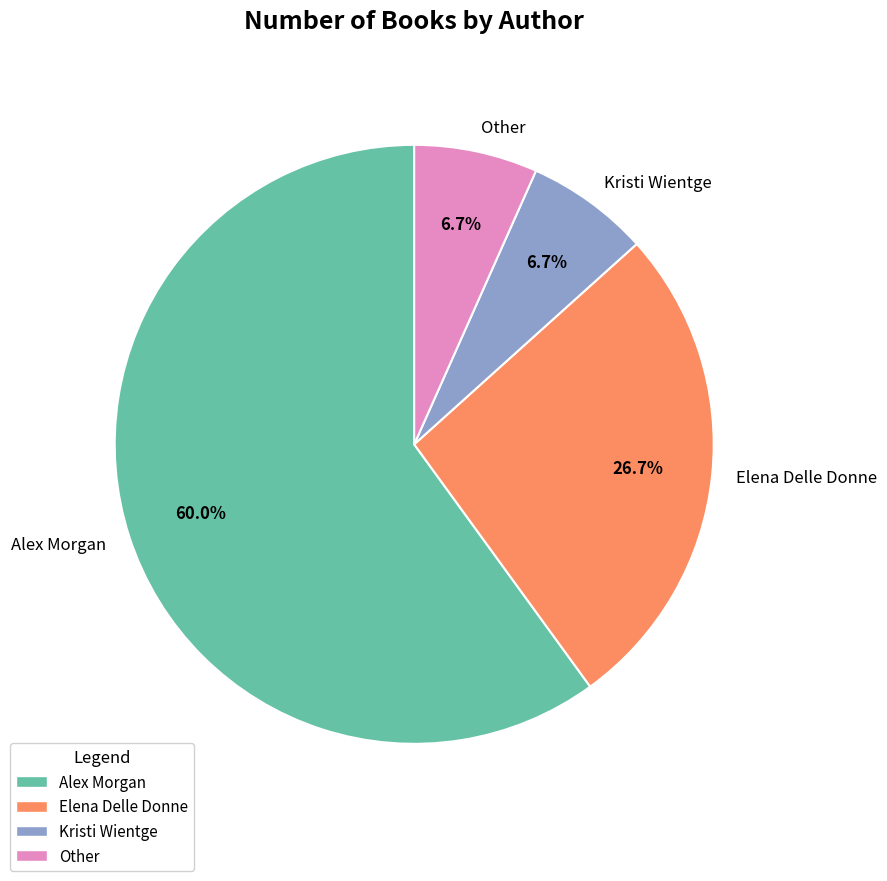

Approximately how many times larger is the value at Elena Delle Donne compared to Other?

4.0